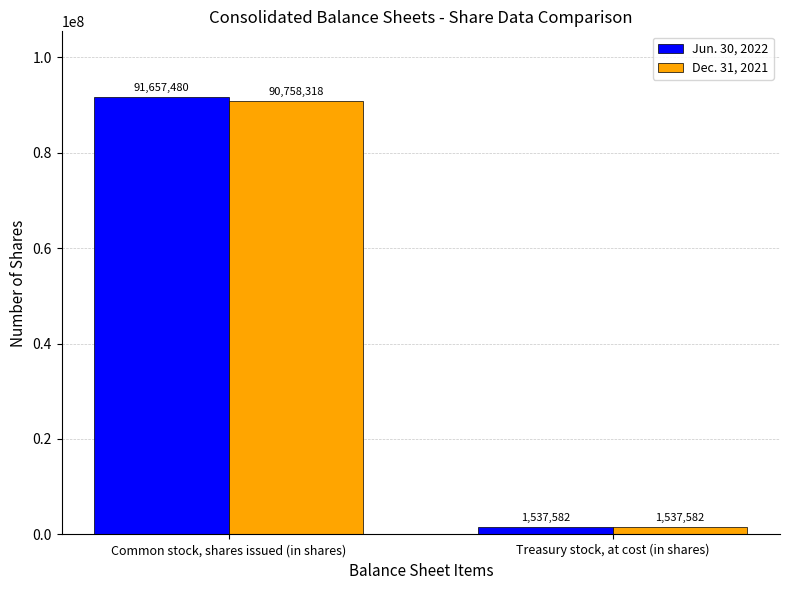

What is the label of the 2nd bar from the right?

Common stock, shares issued (in shares)